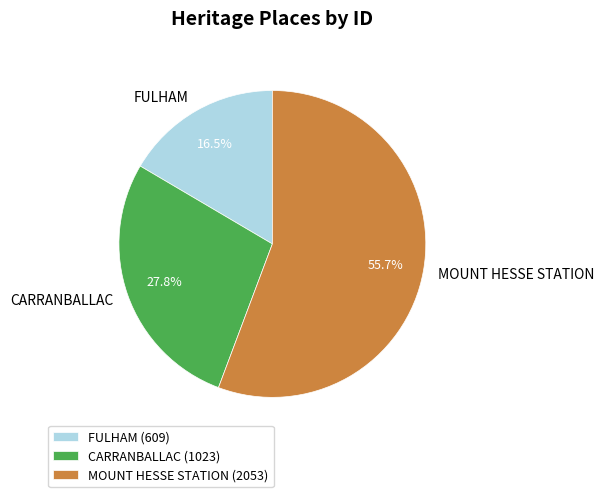

Rank the categories by value from lowest to highest.

FULHAM, CARRANBALLAC, MOUNT HESSE STATION